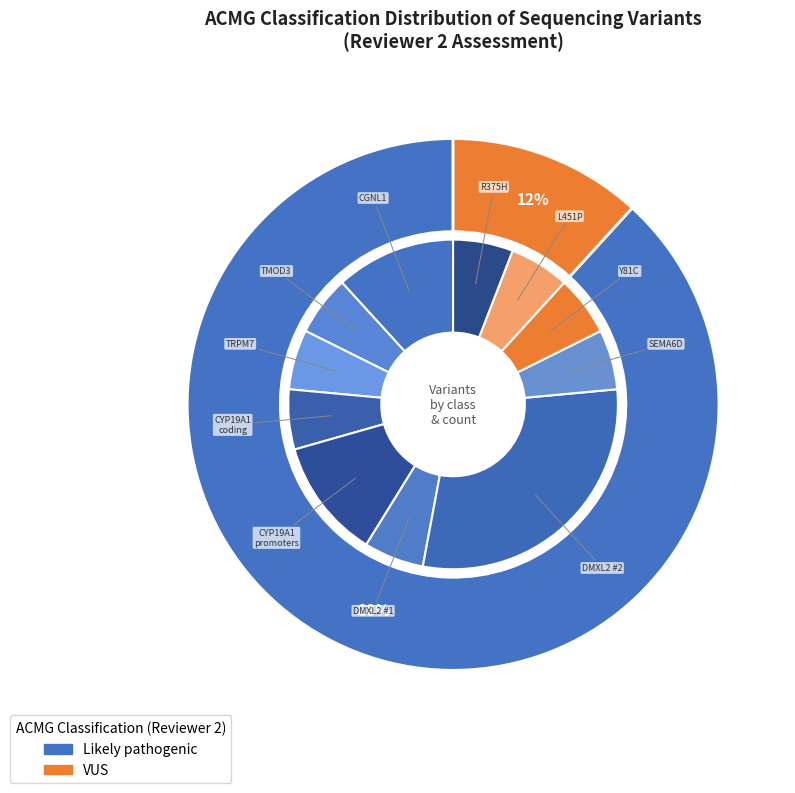

What is the change in value from 4 to 5?

-1